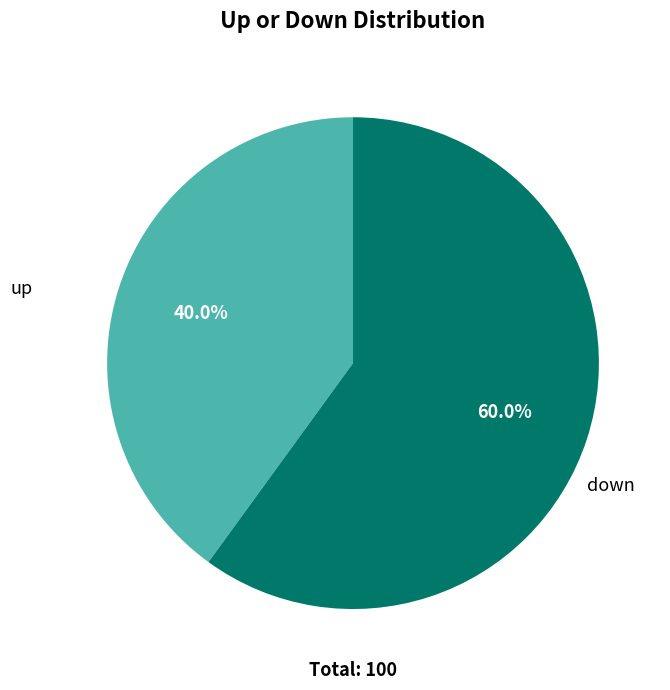

Is there any slice that represents more than half of the pie?

Yes